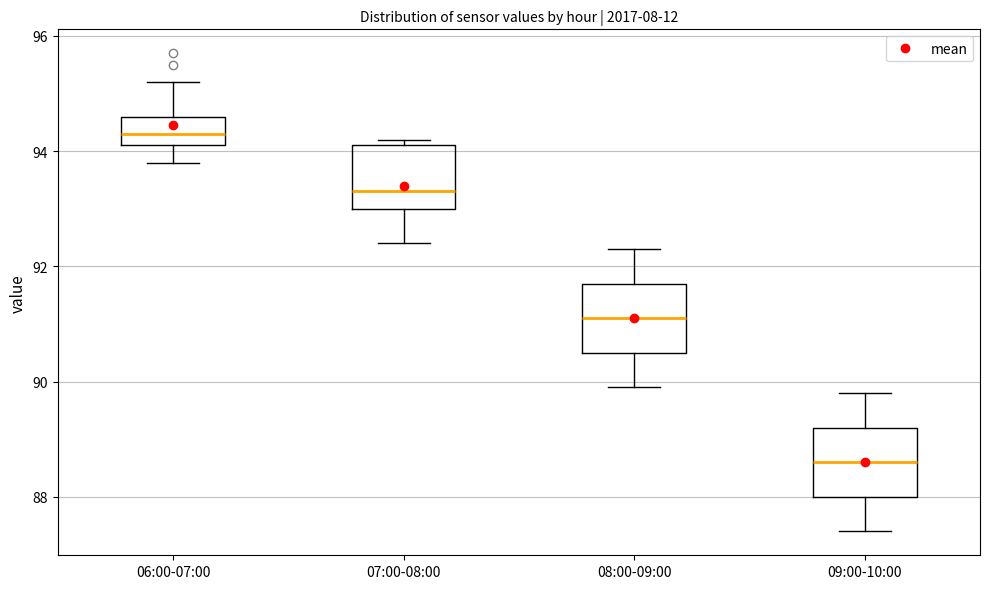

Reading left to right, read every box against the y-axis: the position of its median line, the range the box covers, and the ends of its whiskers. The values are not printed on the chart, so give them approximately, as read against the axis.

06:00-07:00: median 94.4, box 94.2 to 94.6, whiskers 93.8 to 95.2
07:00-08:00: median 93.4, box 93.0 to 94.2, whiskers 92.4 to 94.2 (just above the box's upper edge)
08:00-09:00: median 91.2, box 90.6 to 91.8, whiskers 90.0 to 92.4
09:00-10:00: median 88.6, box 88.0 to 89.2, whiskers 87.4 to 89.8